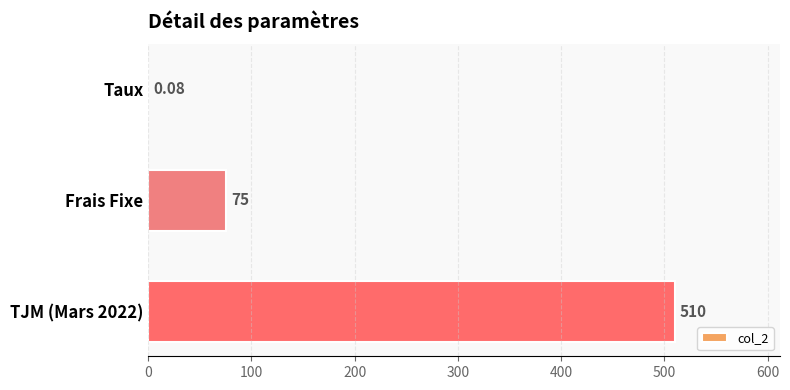

Where is the data nearest to the value 255?

Frais Fixe